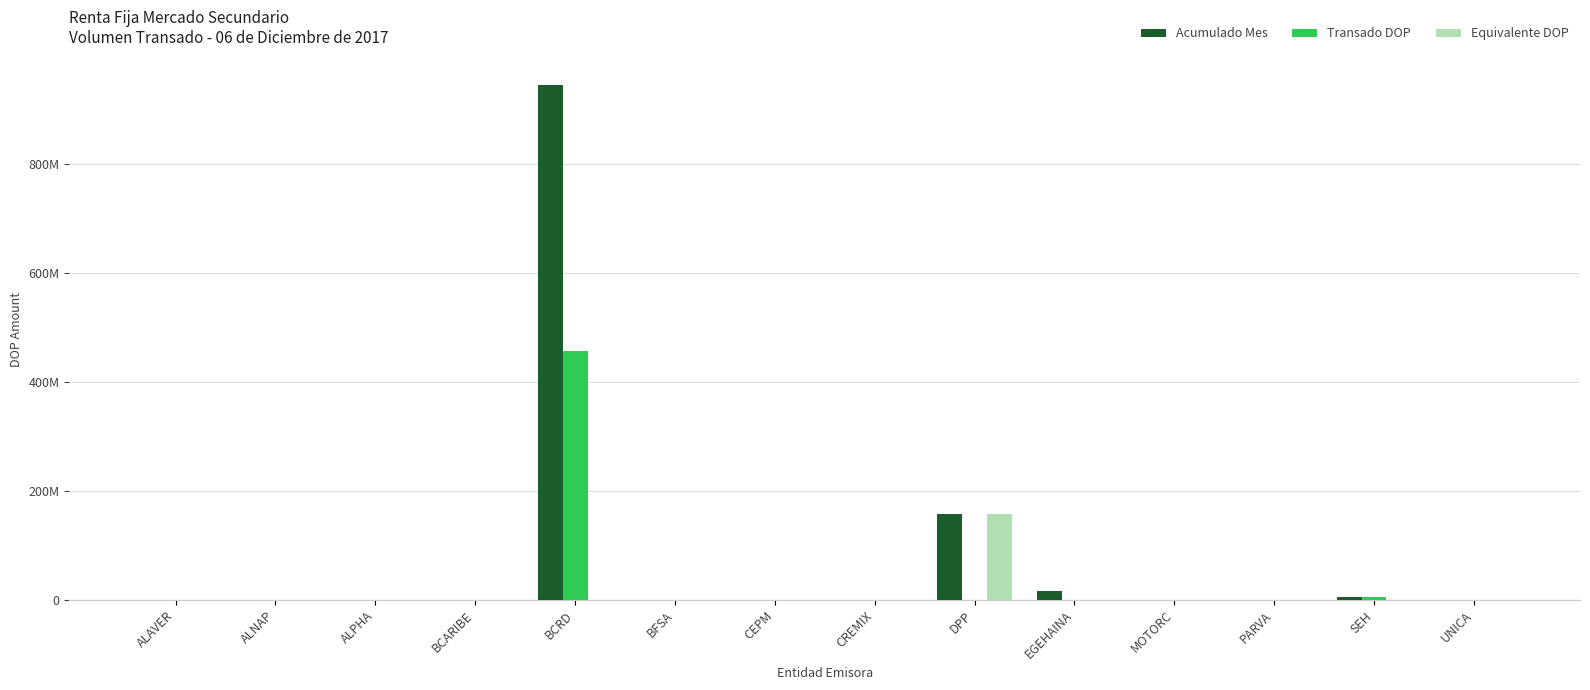

Reading left to right, extract all data points from this chart.

Acumulado Mes: 0.0	0.0	0.0	0.0	944619890.1	0.0	0.0	0.0	156840881.2	15871819.5	0.0	0.0	5039858.6	0.0
Transado DOP: 0.0	0.0	0.0	0.0	455901992.0	0.0	0.0	0.0	0.0	0.0	0.0	0.0	5039858.6	0.0
Equivalente DOP: 0.0	0.0	0.0	0.0	0.0	0.0	0.0	0.0	156840881.2	0.0	0.0	0.0	0.0	0.0